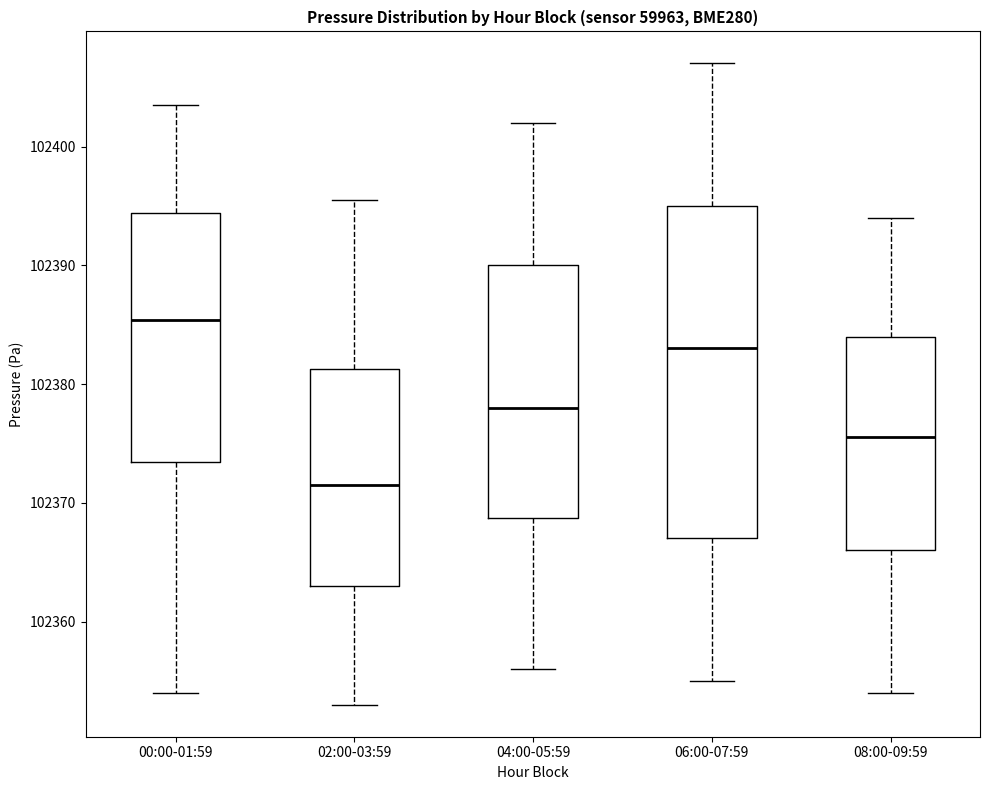

Where does the median line of the box for 00:00-01:59 sit on the y-axis? The values are not printed on the chart, so give them approximately, as read against the axis.

102385